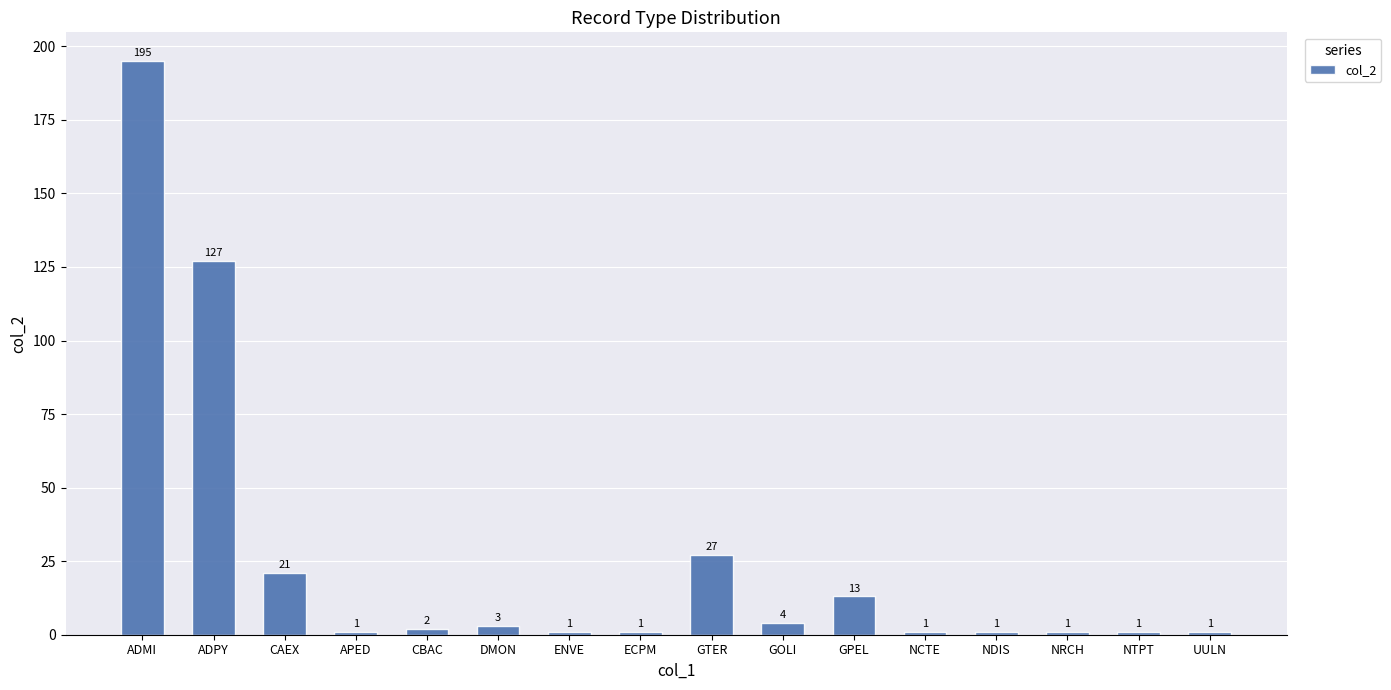

How many values are below 2?

8